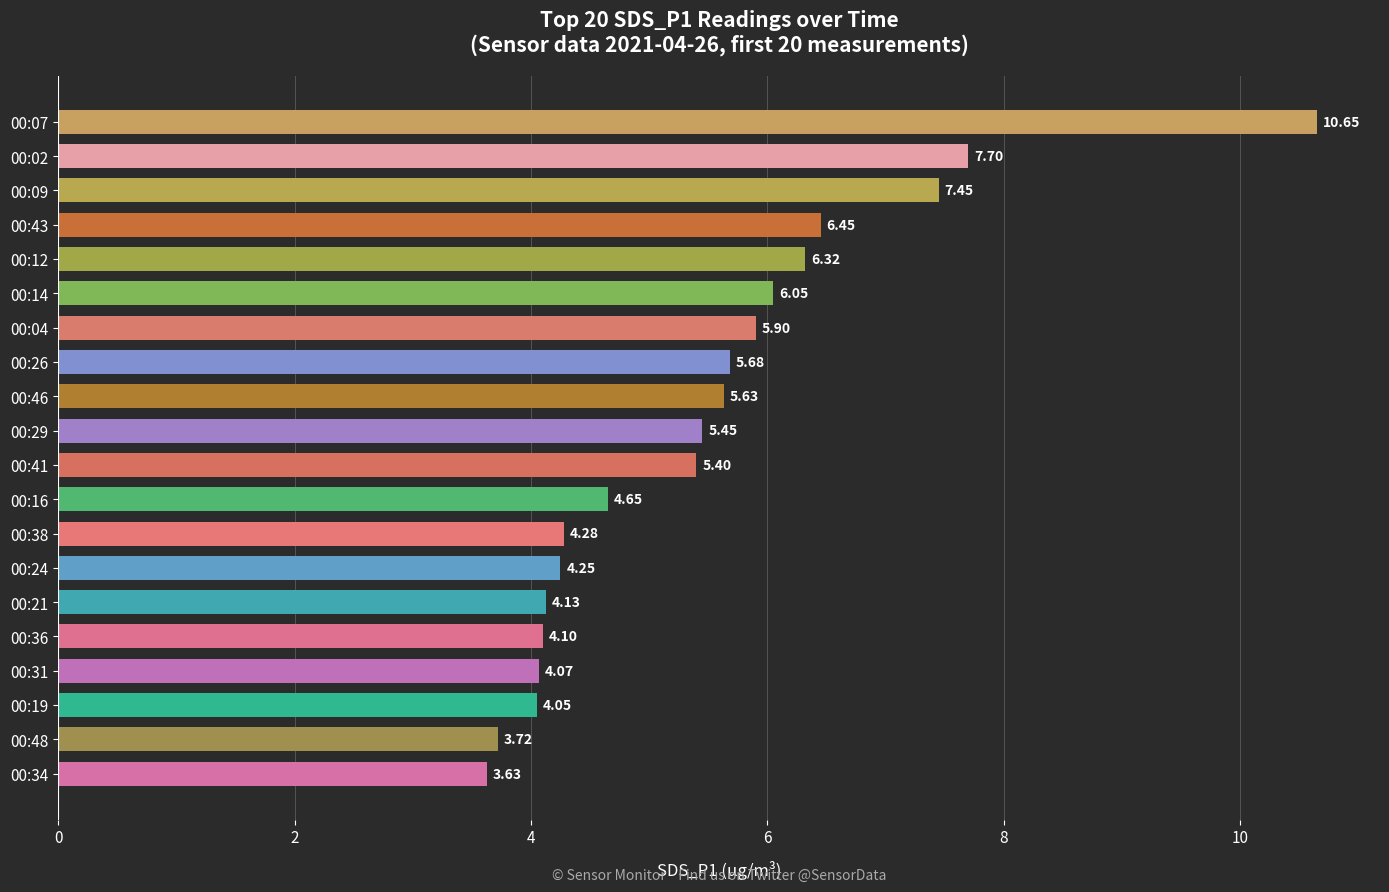

How many data points are less than 5?

9